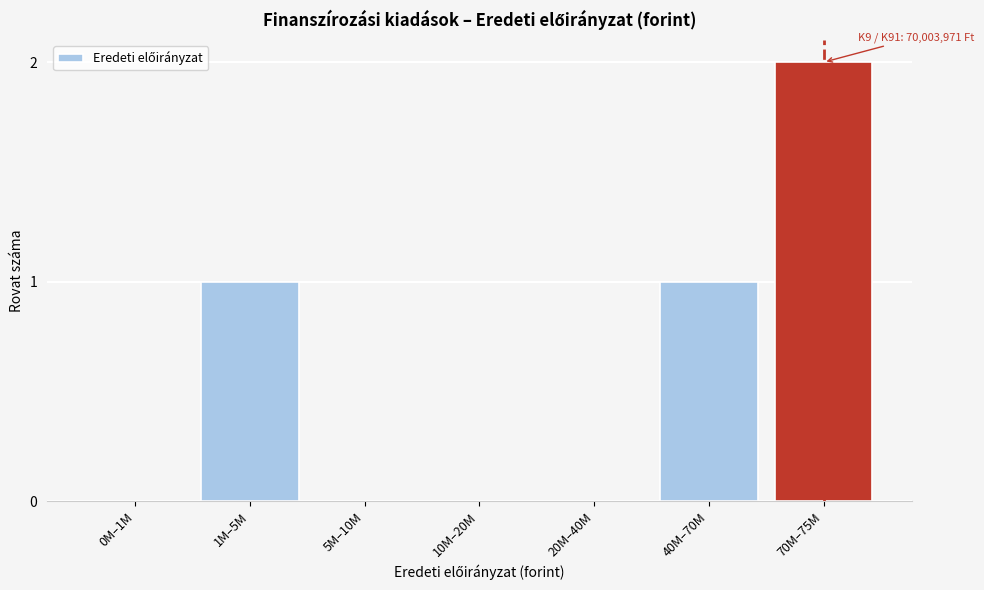

Reading left to right, what are all the values shown in this chart?

0M–1M=0	1M–5M=1	5M–10M=0	10M–20M=0	20M–40M=0	40M–70M=1	70M–75M=2